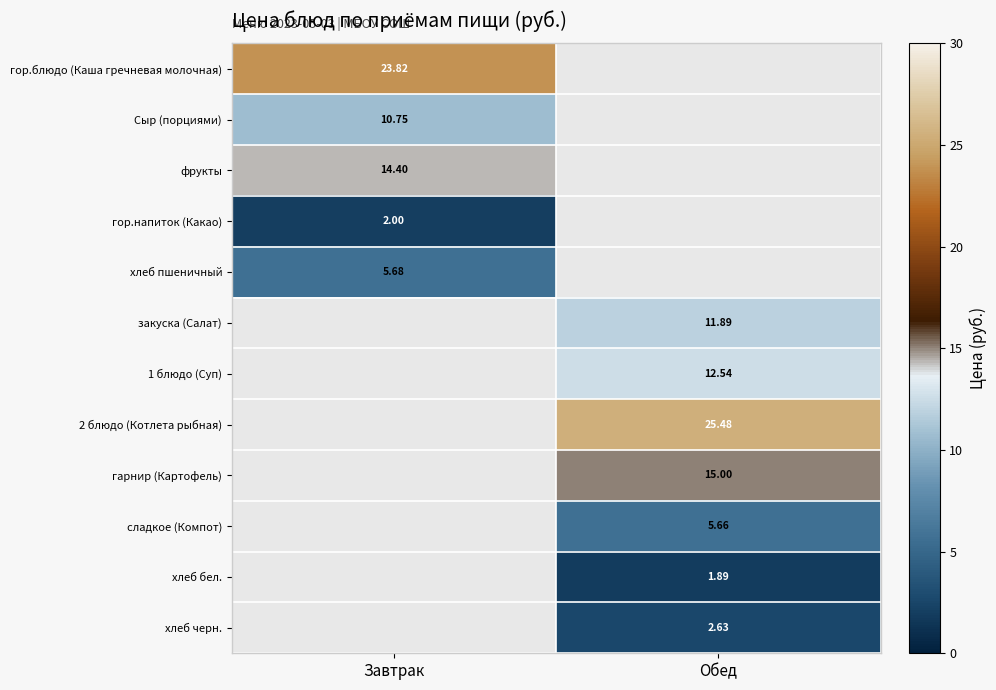

Which series has the widest spread of values?

гор.блюдо (Каша гречневая молочная)